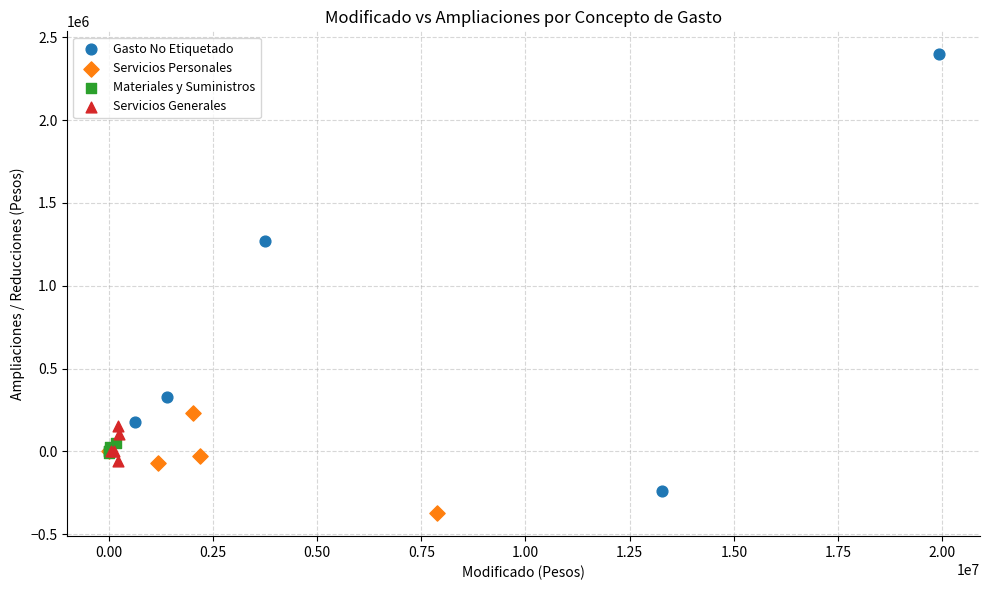

Which series has the largest Y range (max minus min)?

Gasto No Etiquetado